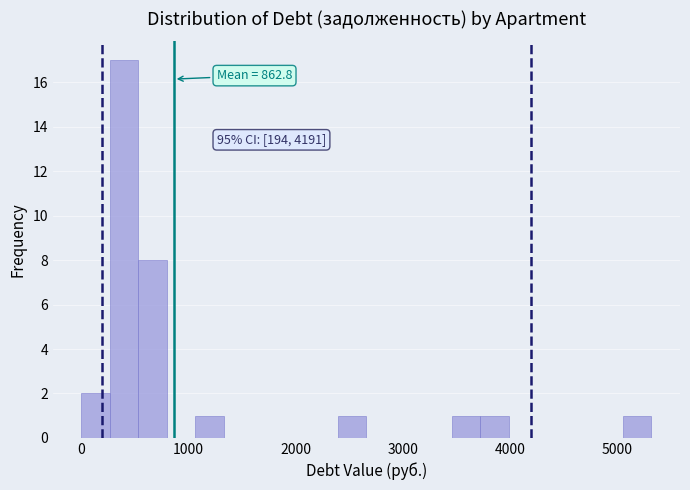

Around what value on the x-axis is the tallest bar? Give the approximate position of its centre, as read against the axis.

400